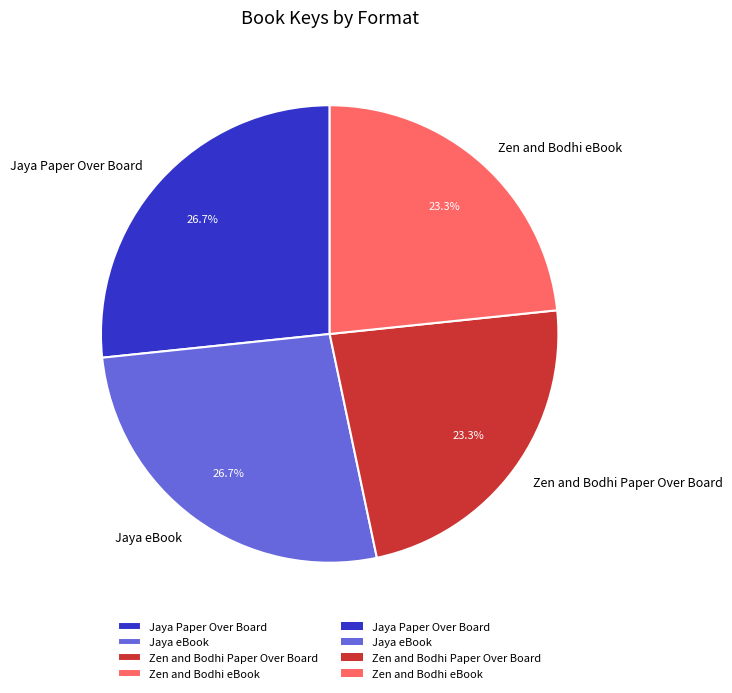

Approximately how many times larger is the value at Zen and Bodhi eBook compared to Jaya eBook?

0.9